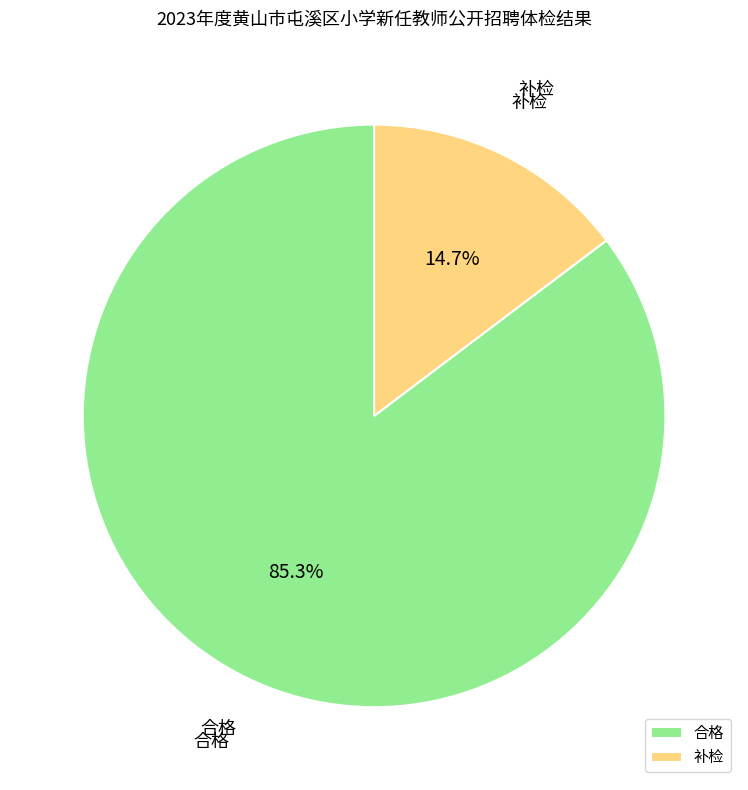

To the nearest percent, what is the difference between the 补检 and 合格 slice percentages?

71%